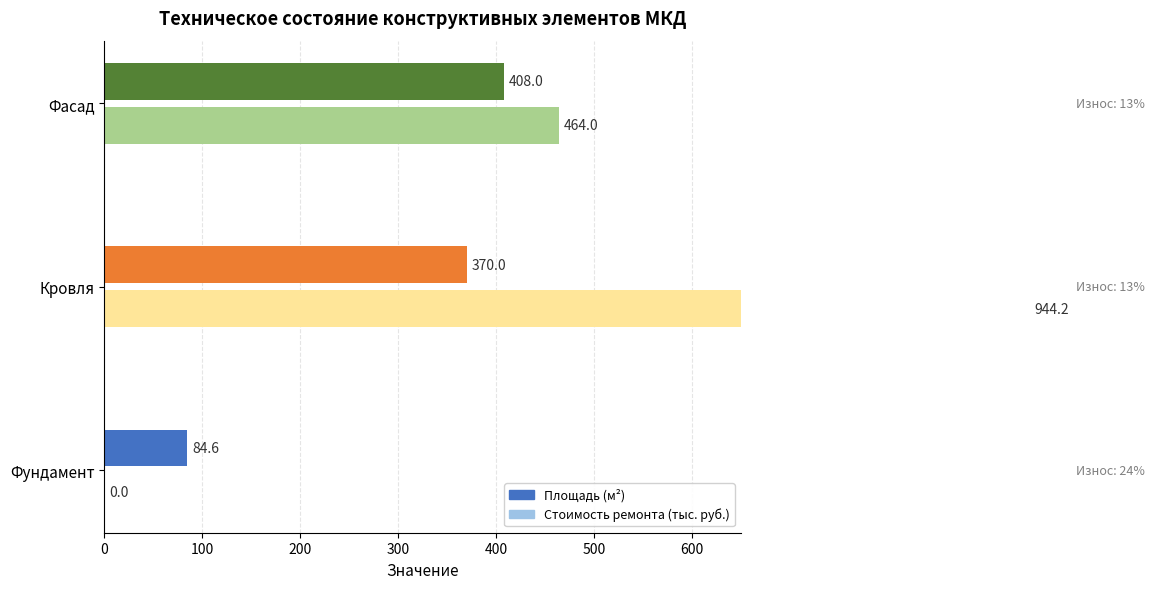

Which has a higher value, Фундамент or Фасад?

Фасад